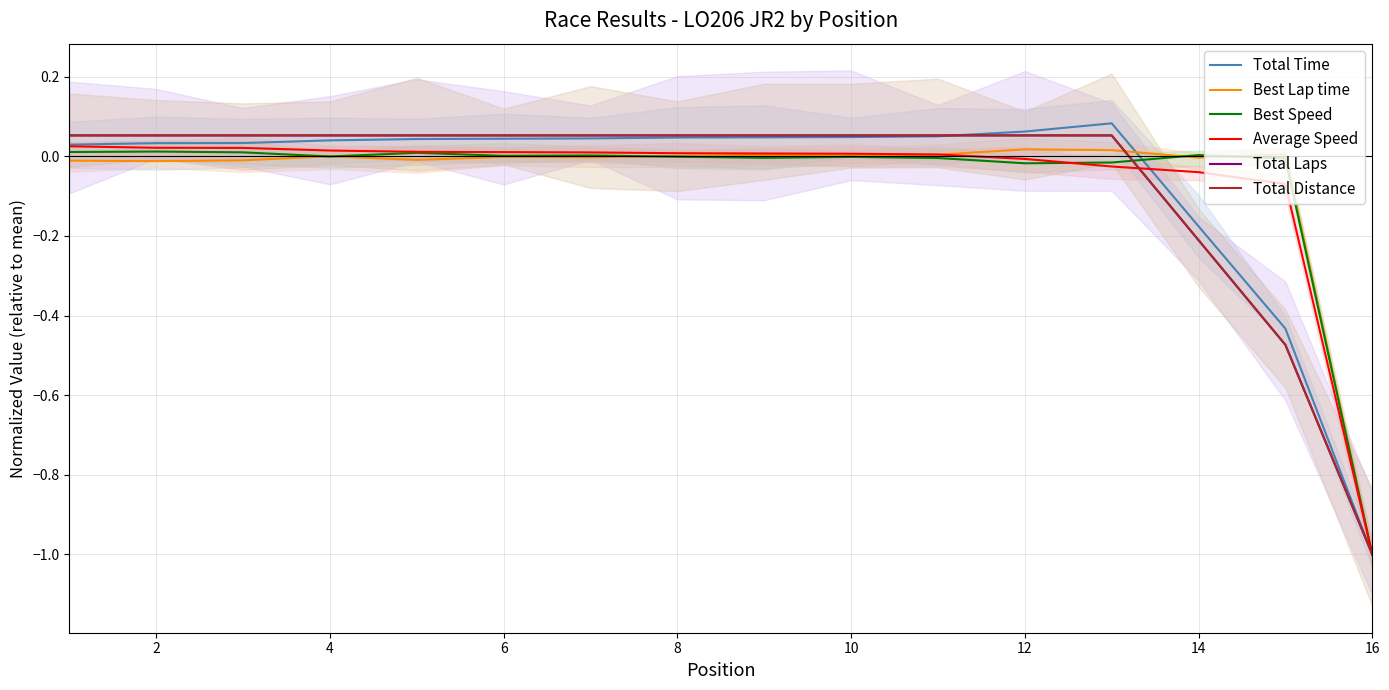

How many negative values does the Average Speed series have?

5